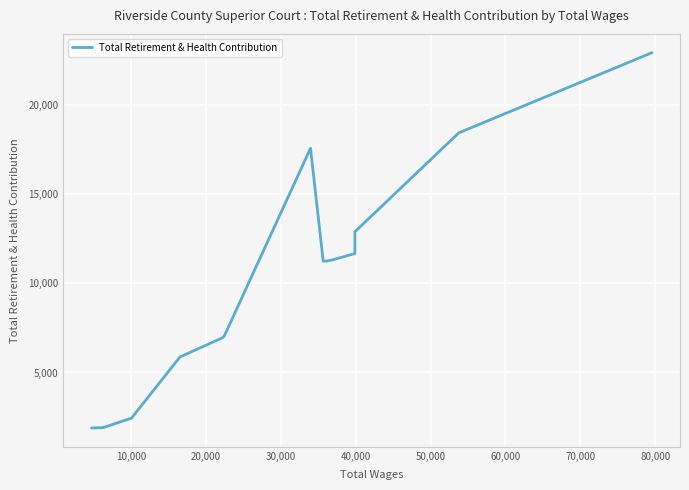

What is the minimum value shown in the chart?

1889